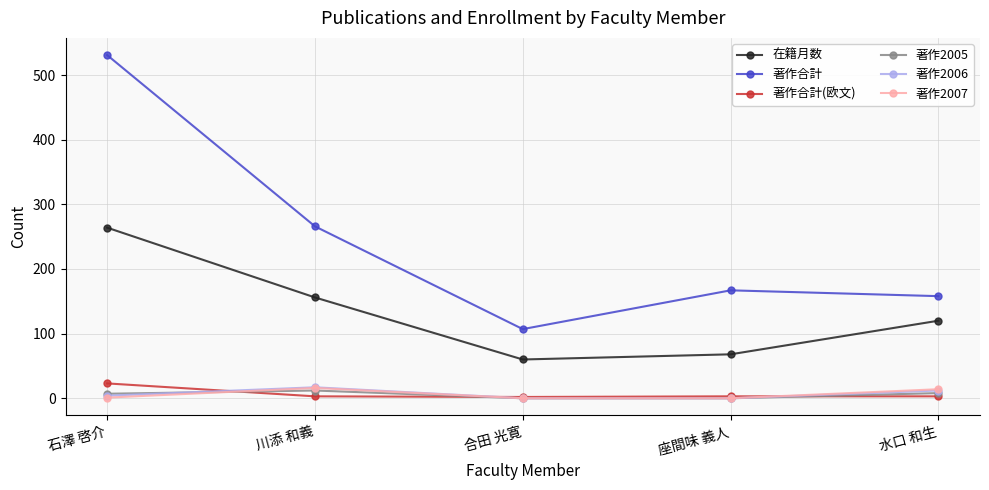

Is the value of 在籍月数 at 石澤 啓介 greater than the value of 著作合計 at 合田 光寛?

Yes